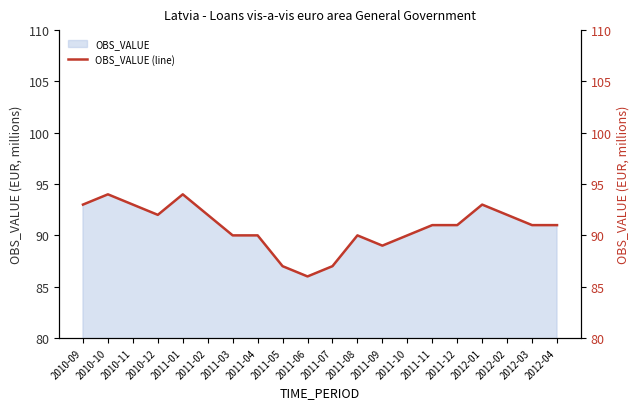

What is the difference between the maximum and minimum values?

8